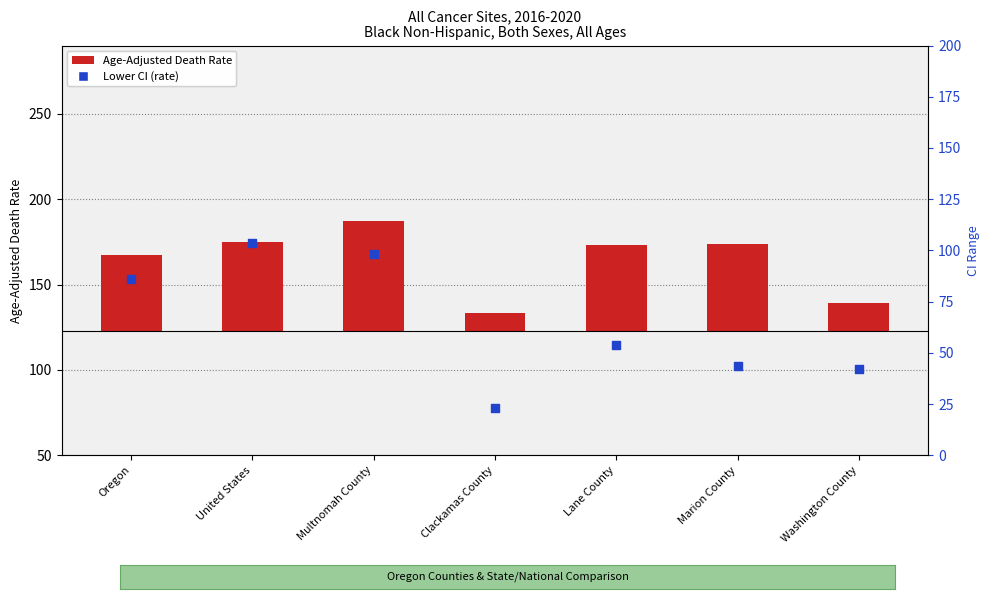

At how many categories does at least one series exceed 10?

7